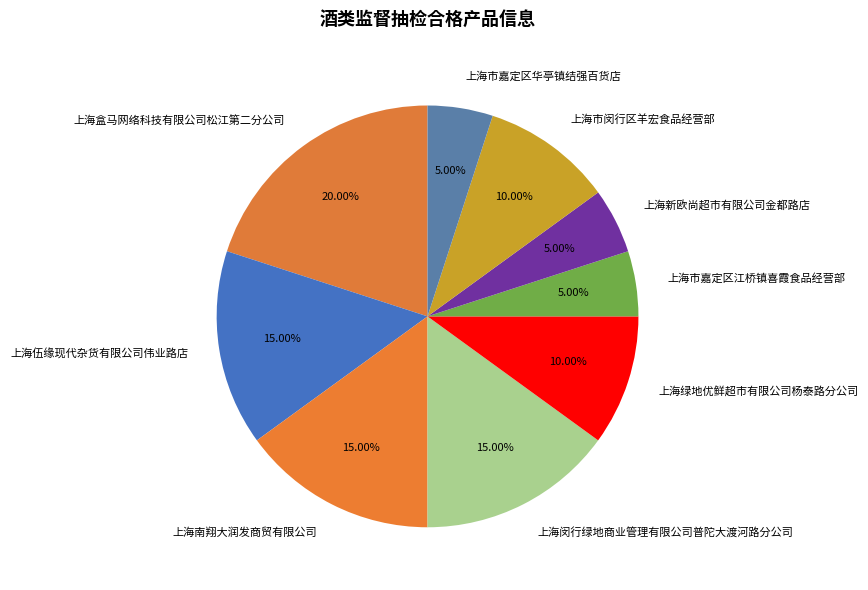

Is it true that 上海盒马网络科技有限公司松江第二分公司 is 20% of the pie?

True